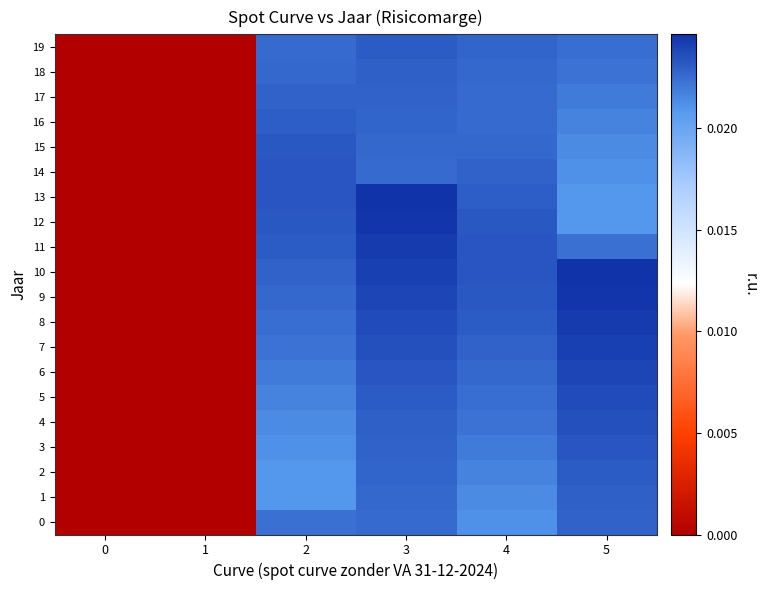

What is the total value across all series at 5?

0.5